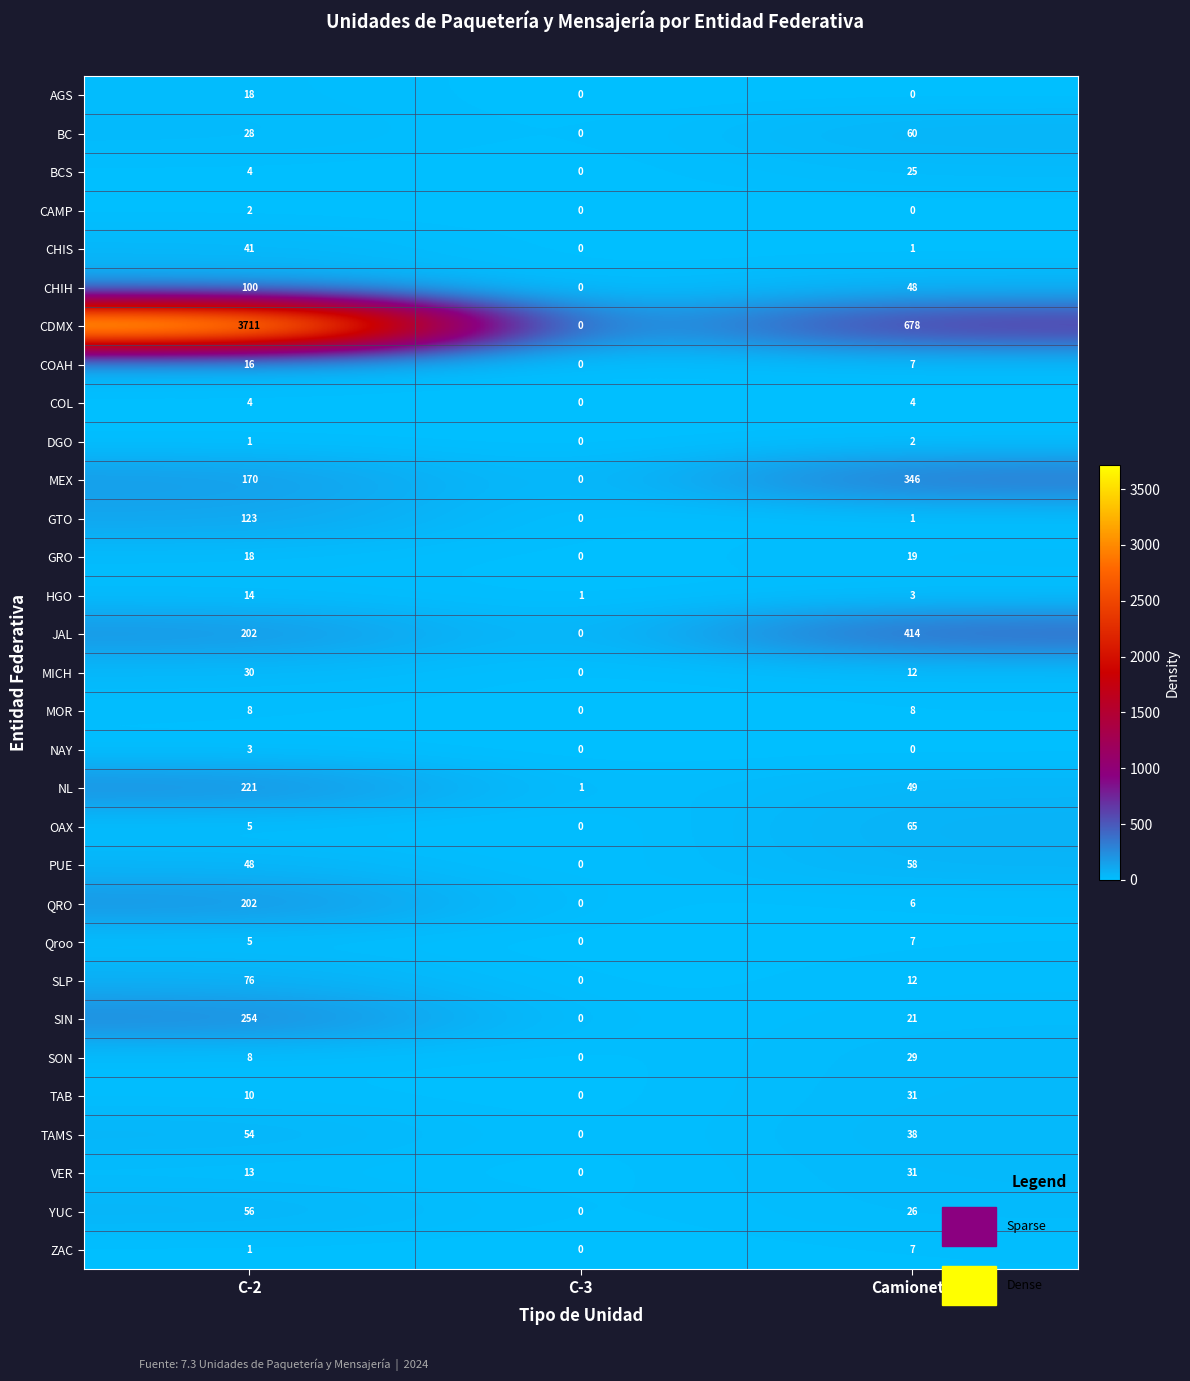

At which category does the chart reach its peak across all series?

C-2